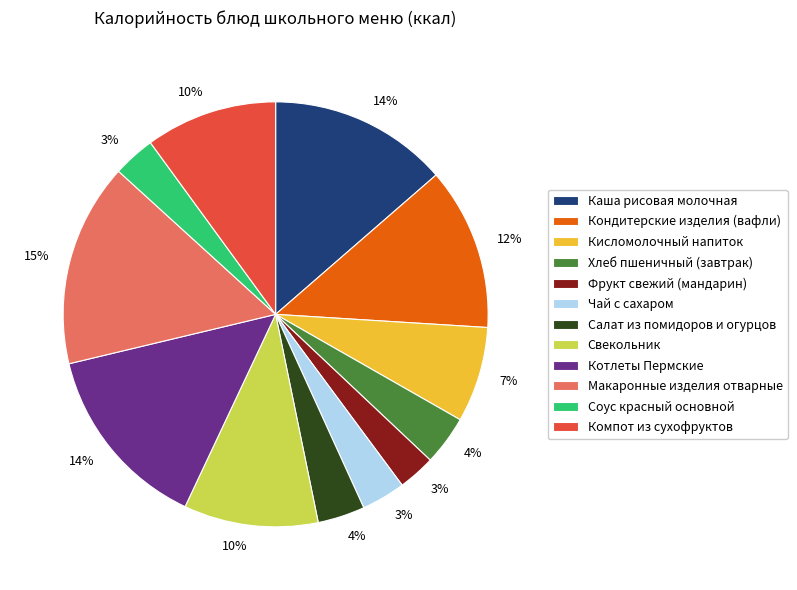

To the nearest percent, what percentage of the pie is Свекольник?

10%